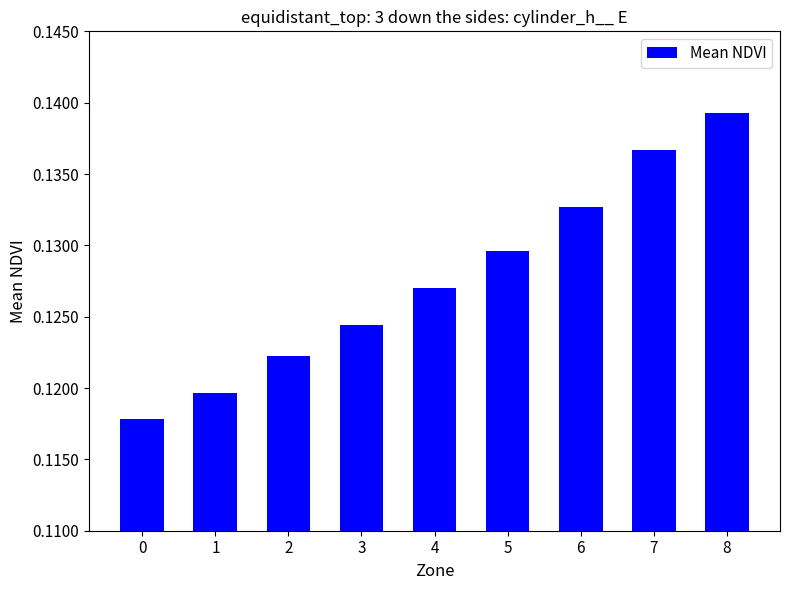

Rank the categories by value from highest to lowest.

8, 7, 6, 5, 4, 3, 2, 1, 0